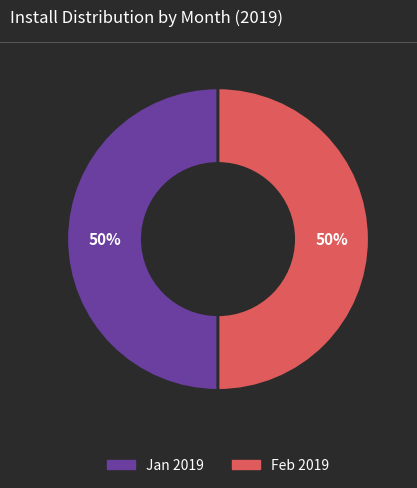

Count the number of slices in the pie.

2